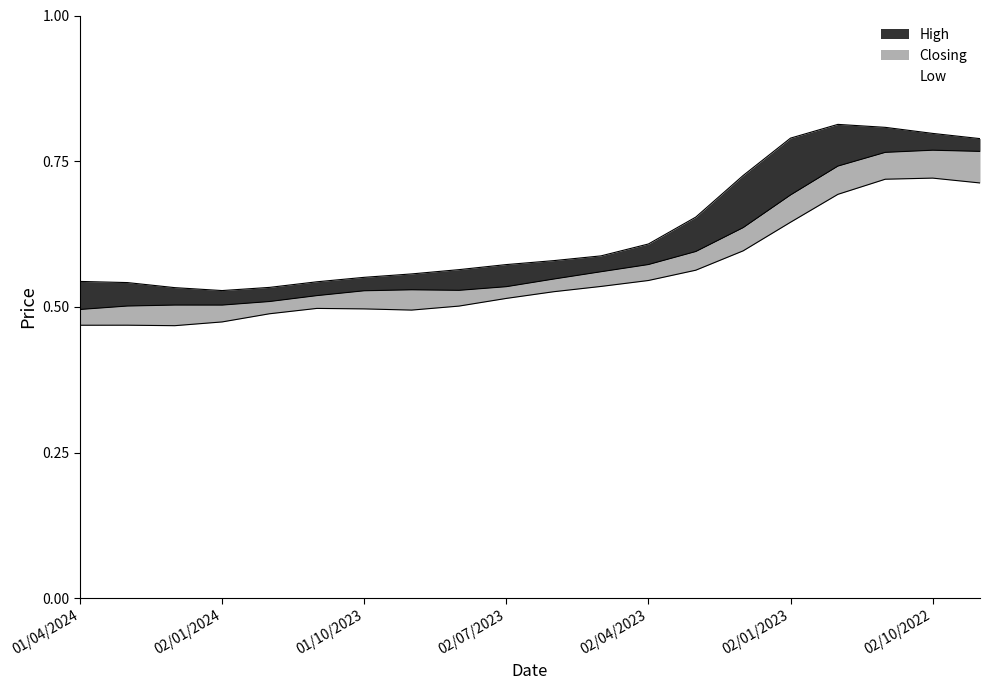

How many lines are shown in the chart?

3